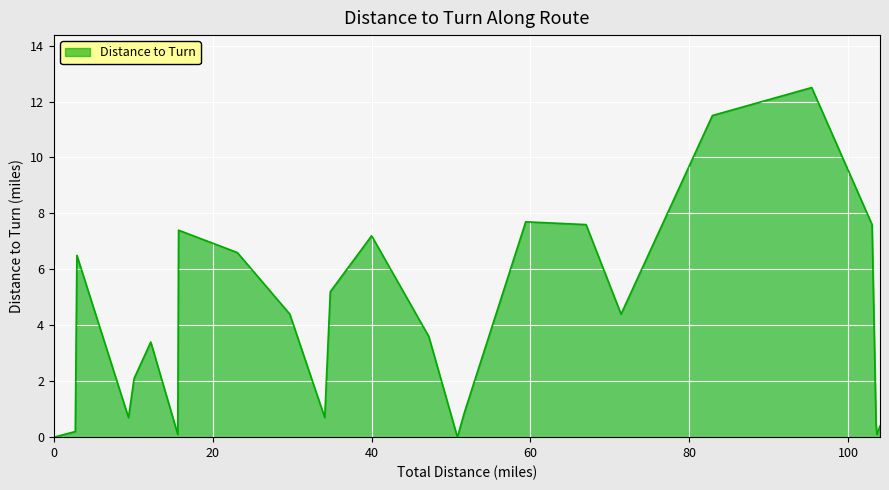

What is the greatest value displayed?

12.5